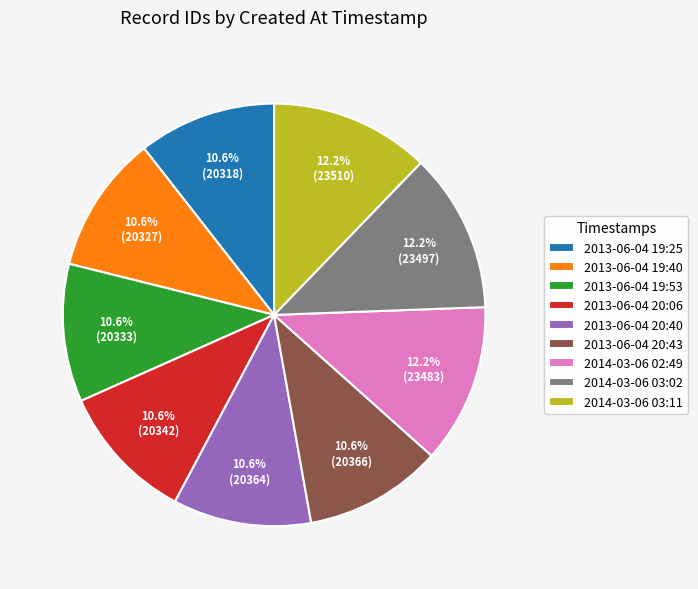

What percentage do 2013-06-04 20:06 and 2014-03-06 03:11 together represent?

22.8%